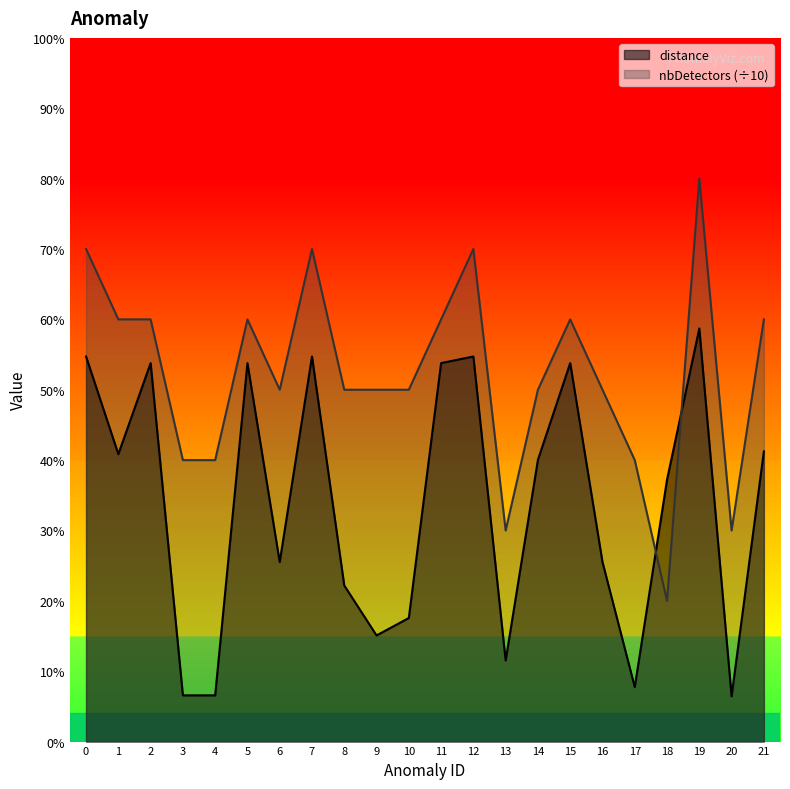

What is the value of the distance point at the 5th from the left?

0.1